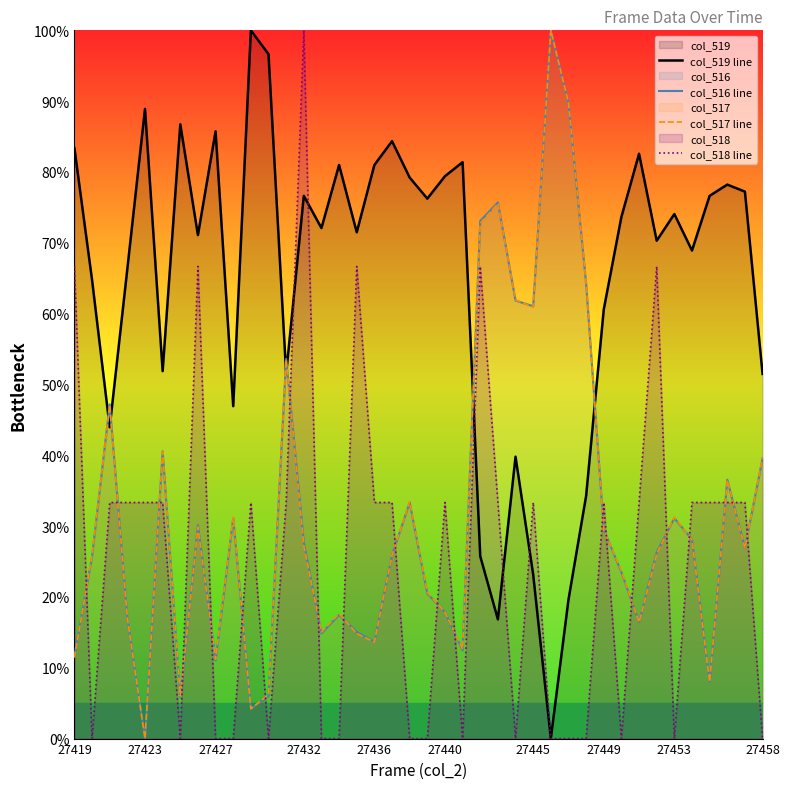

How many categories are shown in the chart?

40